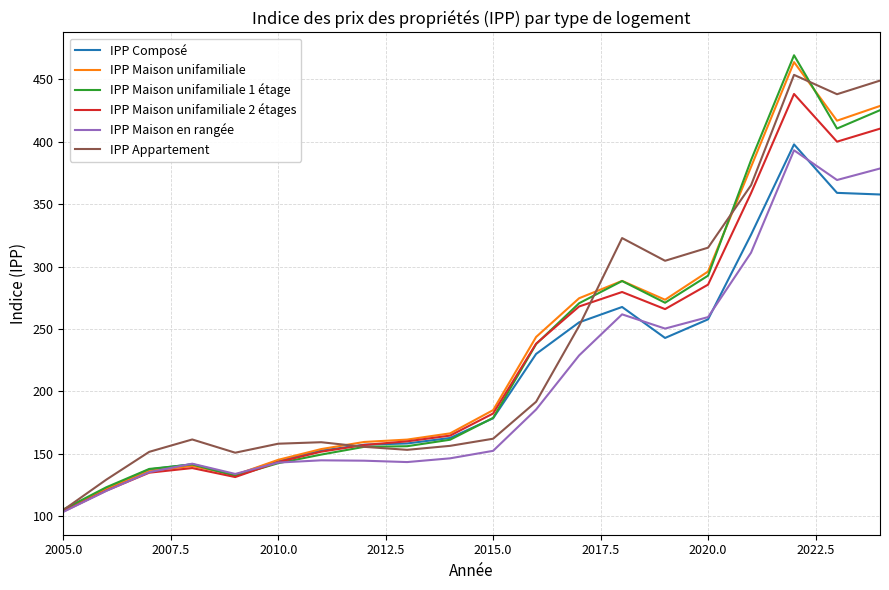

Which series has the largest range (max minus min)?

IPP Maison unifamiliale 1 étage